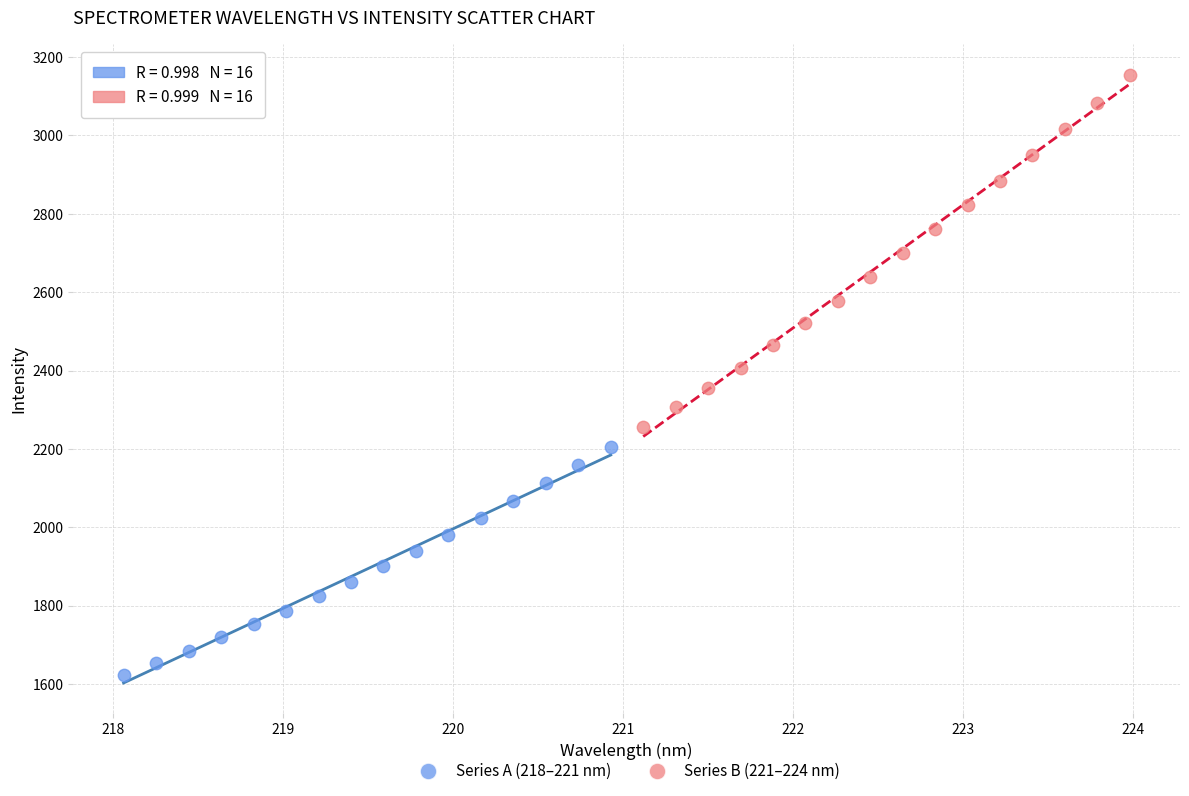

Which series has the largest Y range (max minus min)?

Series B (221–224 nm)